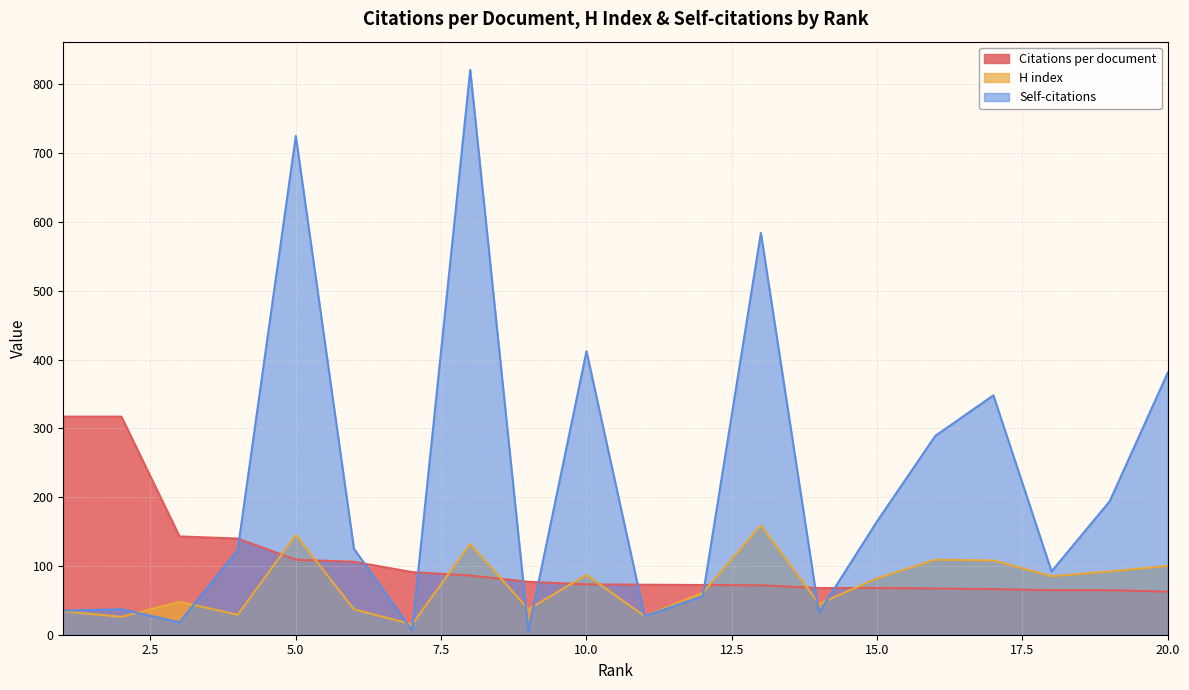

Does the chart display data point markers on the line(s)?

No